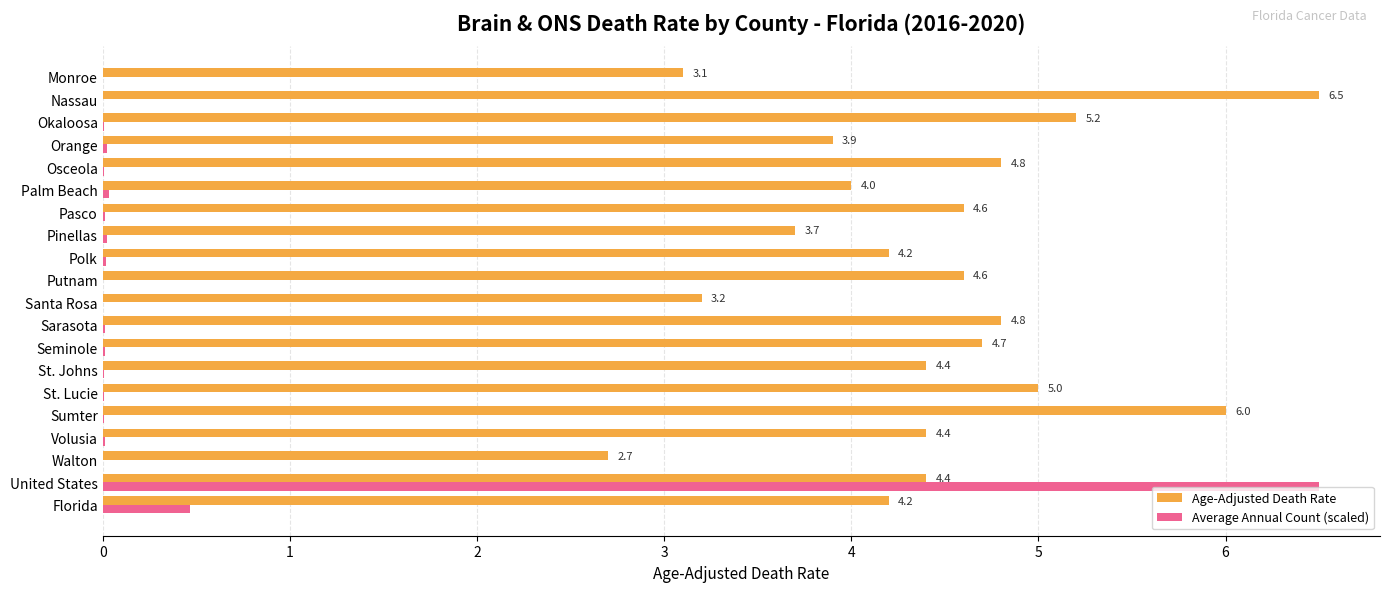

True or false: Age-Adjusted Death Rate has a value of 5.7 at Palm Beach.

False